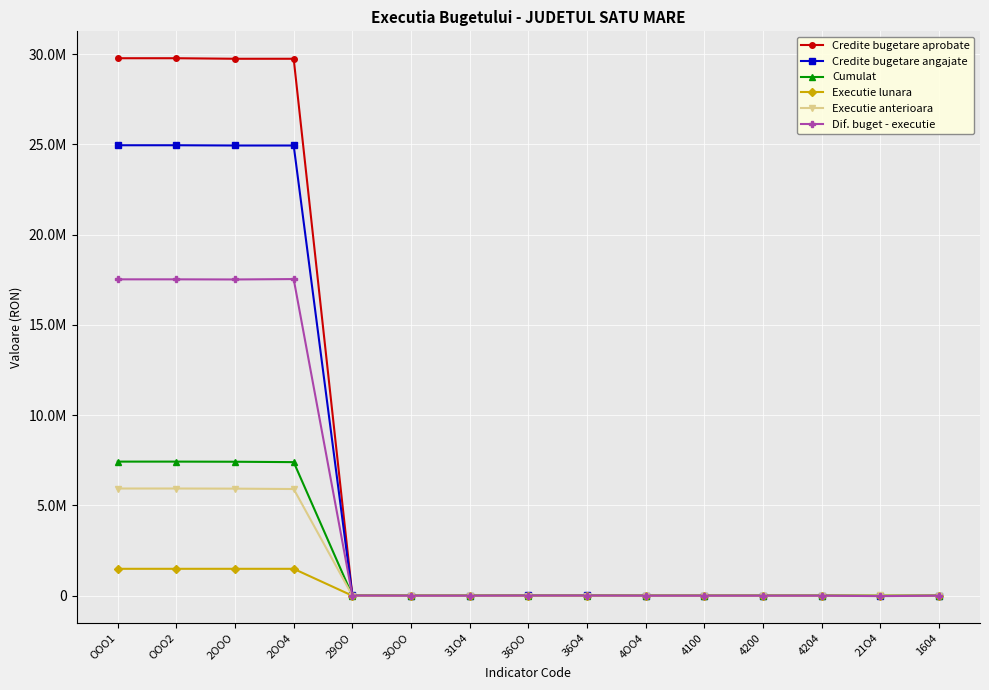

Does the chart have visible grid lines?

Yes